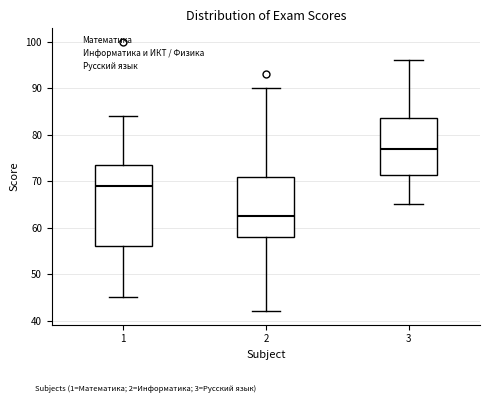

Which box is the tallest, from its lower edge to its upper edge?

1